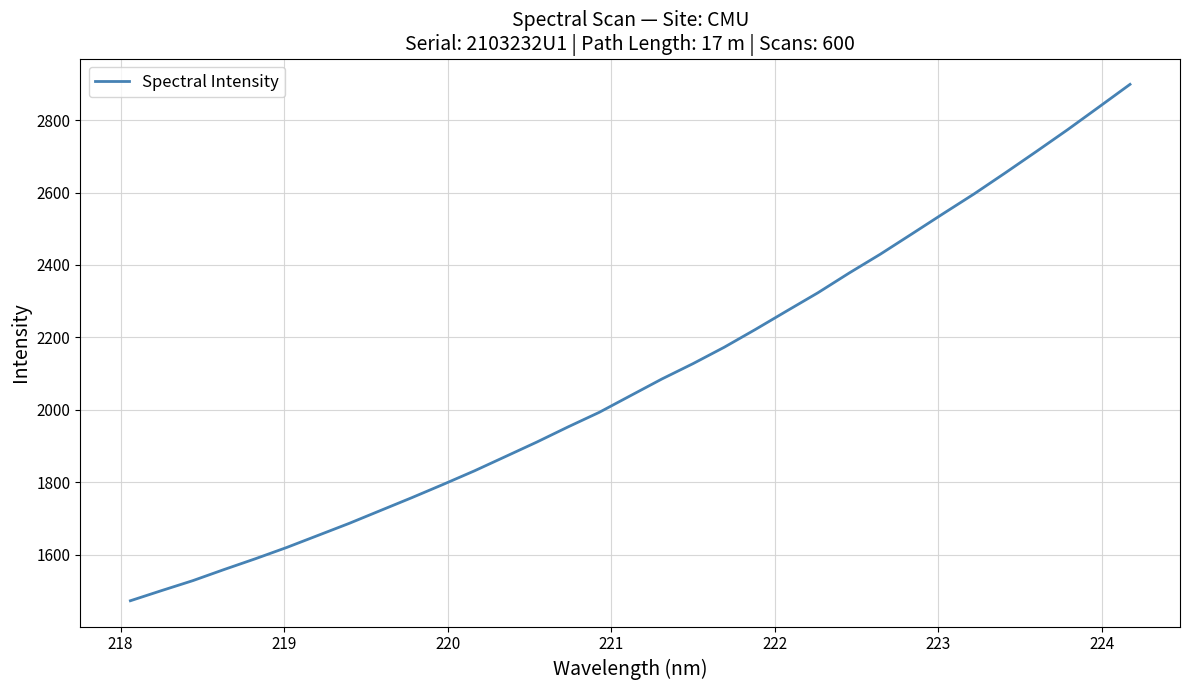

What is the sum of all values?

68998.7